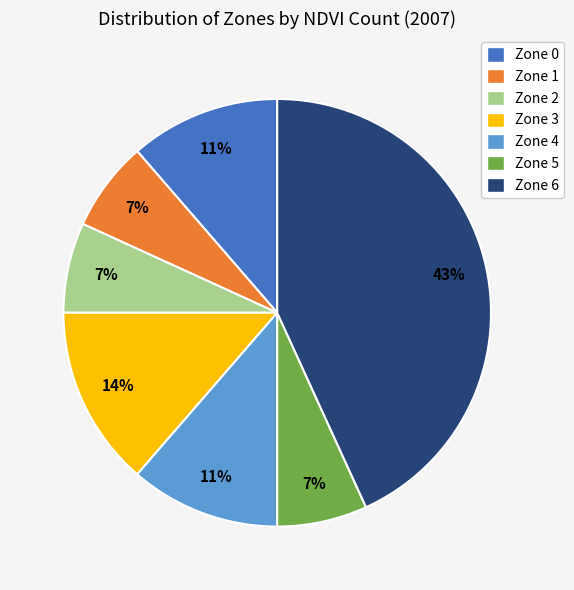

Which has a higher value, Zone 6 or Zone 5?

Zone 6